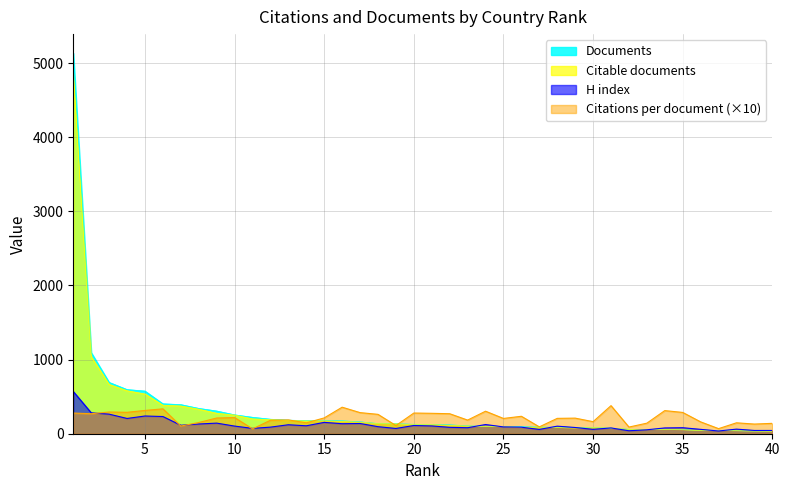

True or false: Documents and Citable documents cross at least once.

False